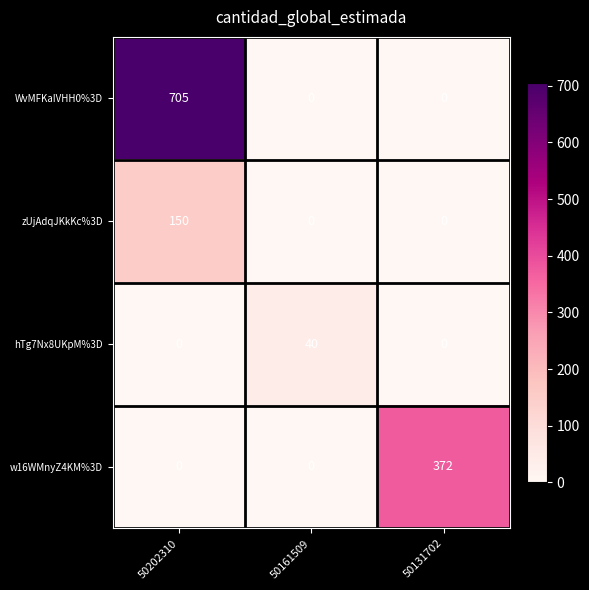

Reading right to left, list all the values displayed in this chart.

WvMFKaIVHH0%3D: 50131702=0	50161509=0	50202310=705
zUjAdqJKkKc%3D: 50131702=0	50161509=0	50202310=150
hTg7Nx8UKpM%3D: 50131702=0	50161509=40	50202310=0
w16WMnyZ4KM%3D: 50131702=372	50161509=0	50202310=0